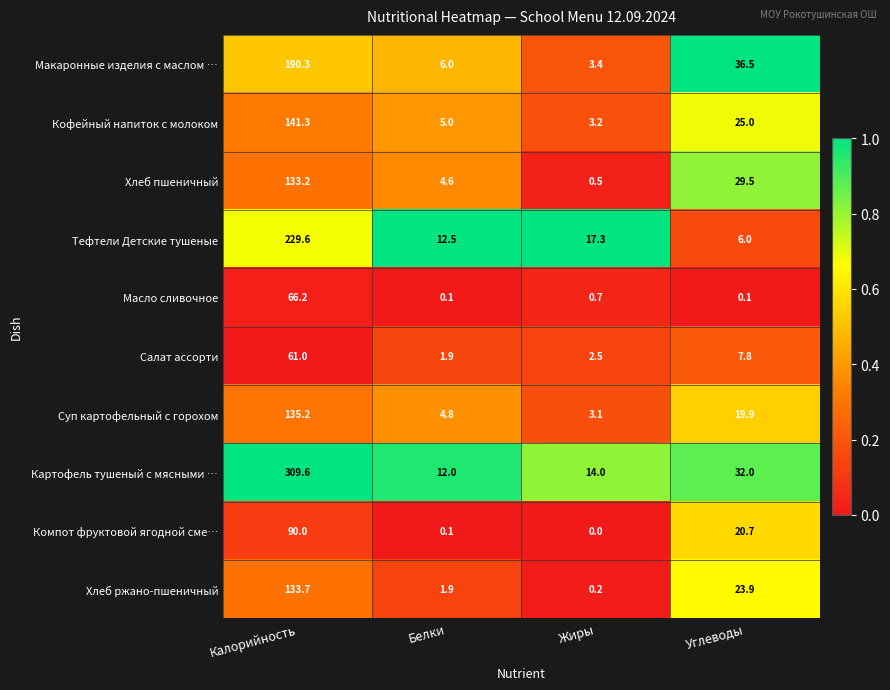

At Углеводы, list the series in order from largest to smallest.

Макаронные изделия с маслом …, Картофель тушеный с мясными …, Хлеб пшеничный, Кофейный напиток с молоком, Хлеб ржано-пшеничный, Компот фруктовой ягодной сме…, Суп картофельный с горохом, Салат ассорти, Тефтели Детские тушеные, Масло сливочное